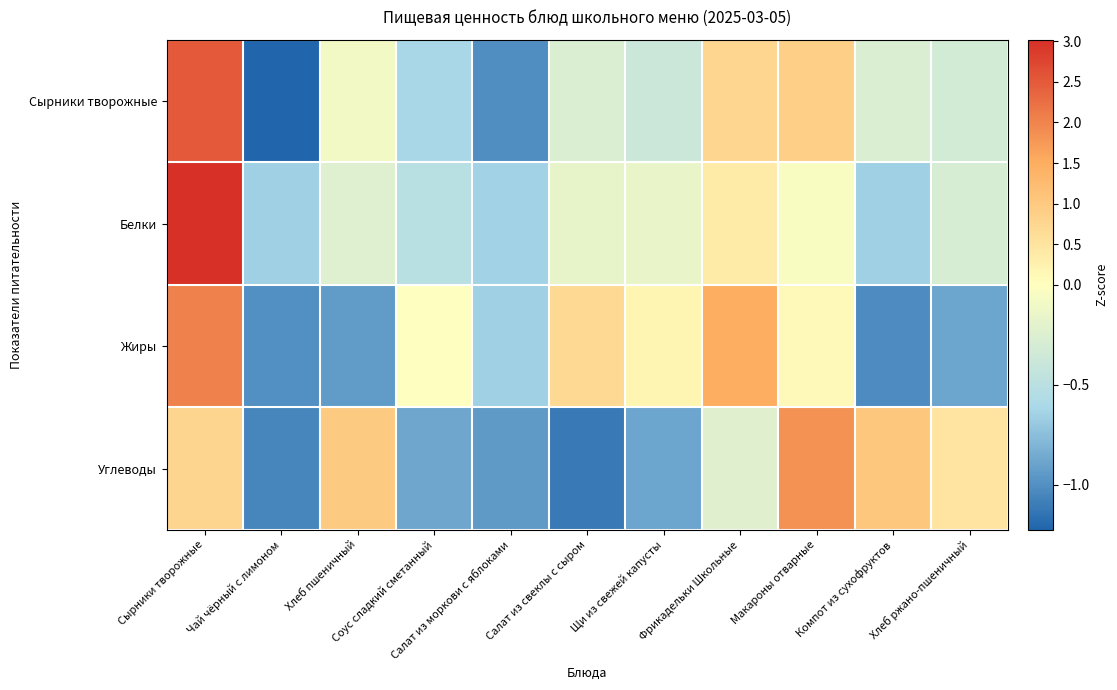

At which category does the chart reach its minimum across all series?

Чай чёрный с лимоном